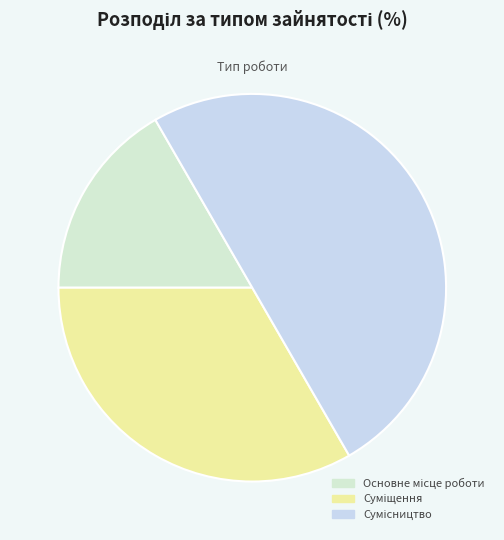

To the nearest percent, what percentage of the pie is Сумісництво?

50%